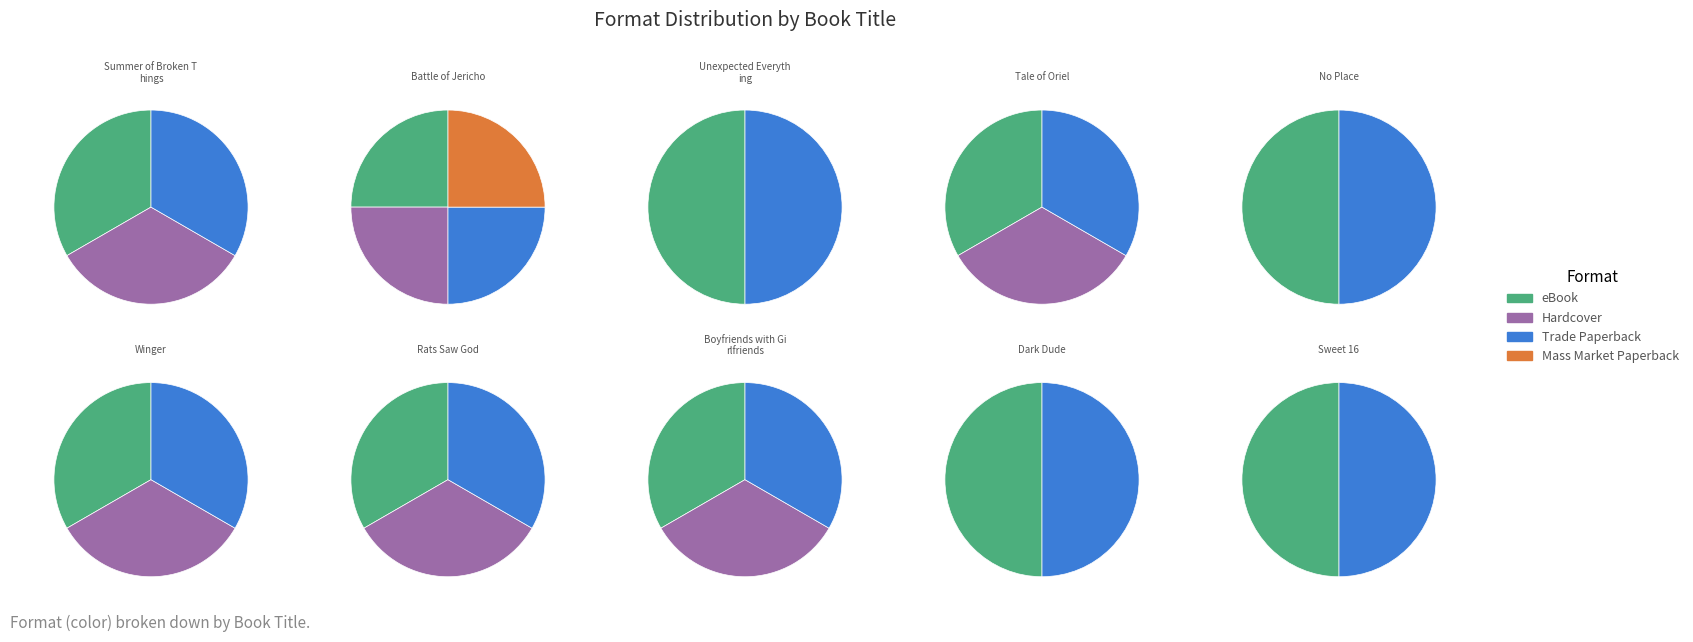

Rank the categories by value from lowest to highest.

Rats Saw God, Battle of Jericho, Sweet 16, Boyfriends with Girlfriends, Dark Dude, Winger, No Place, Tale of Oriel, Unexpected Everything, Summer of Broken Things